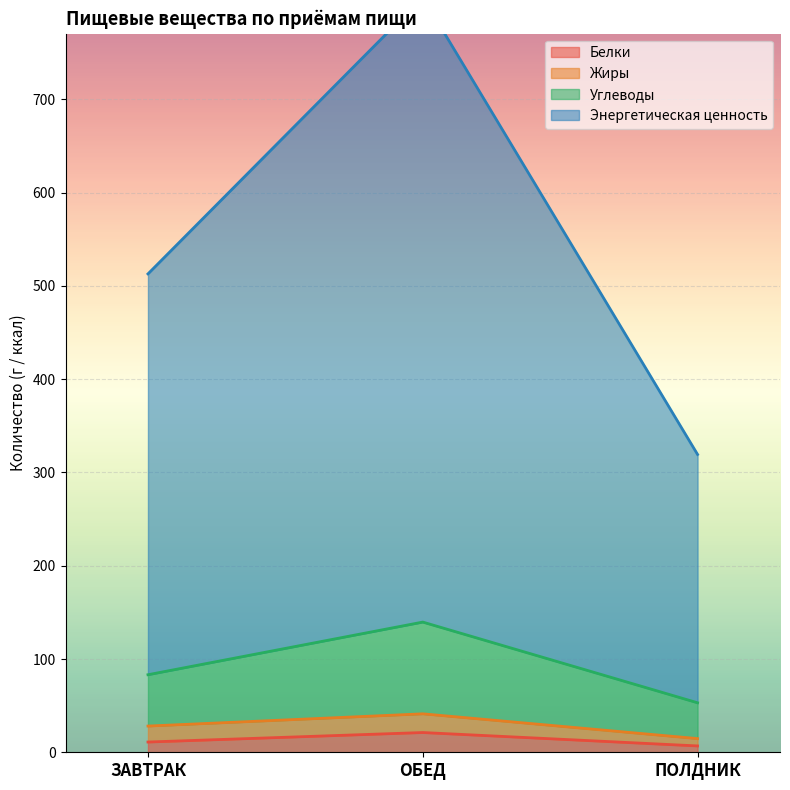

Which category has the lowest value across all series?

ПОЛДНИК